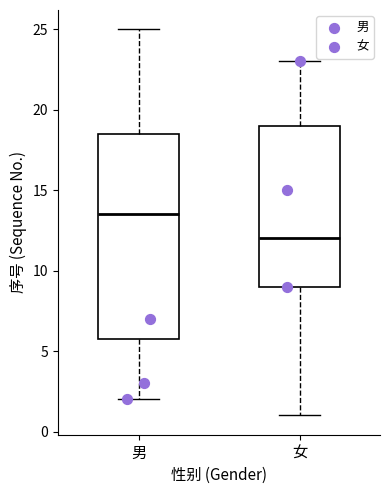

Which box's median line is the highest?

男